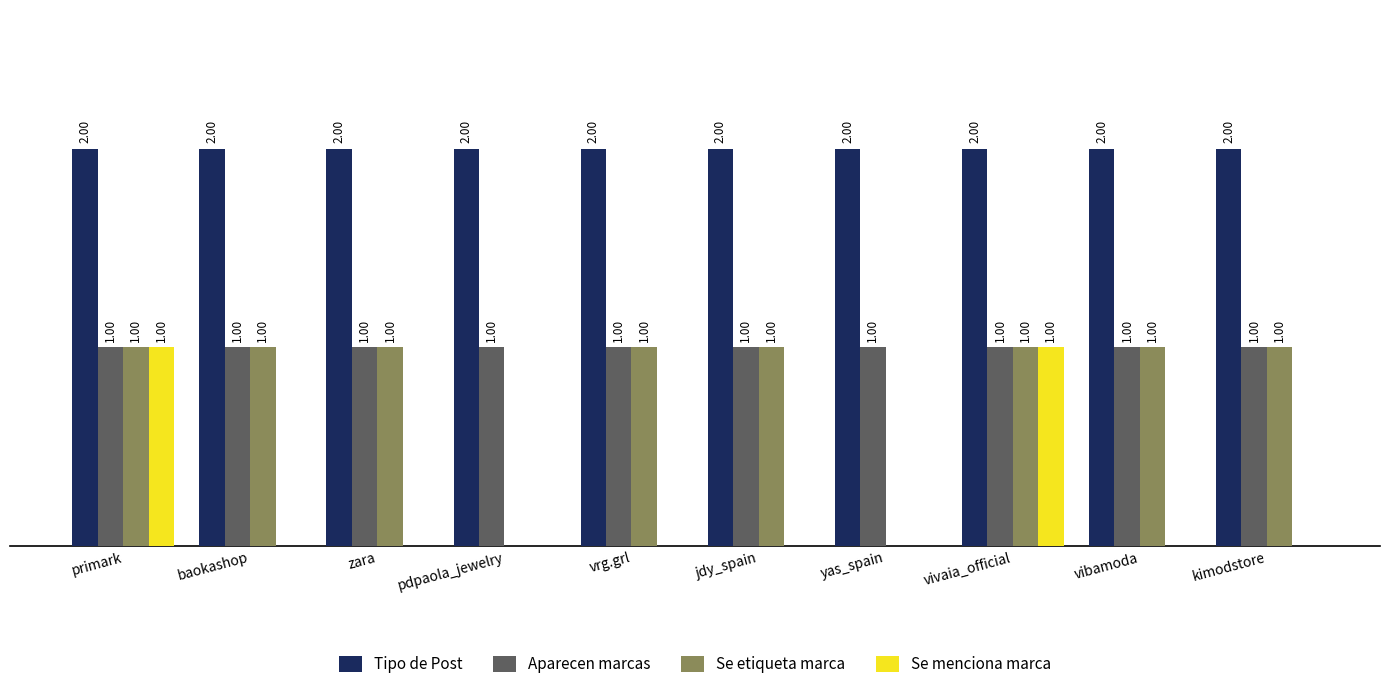

Which series changed the most between vrg.grl and vivaia_official?

Se menciona marca